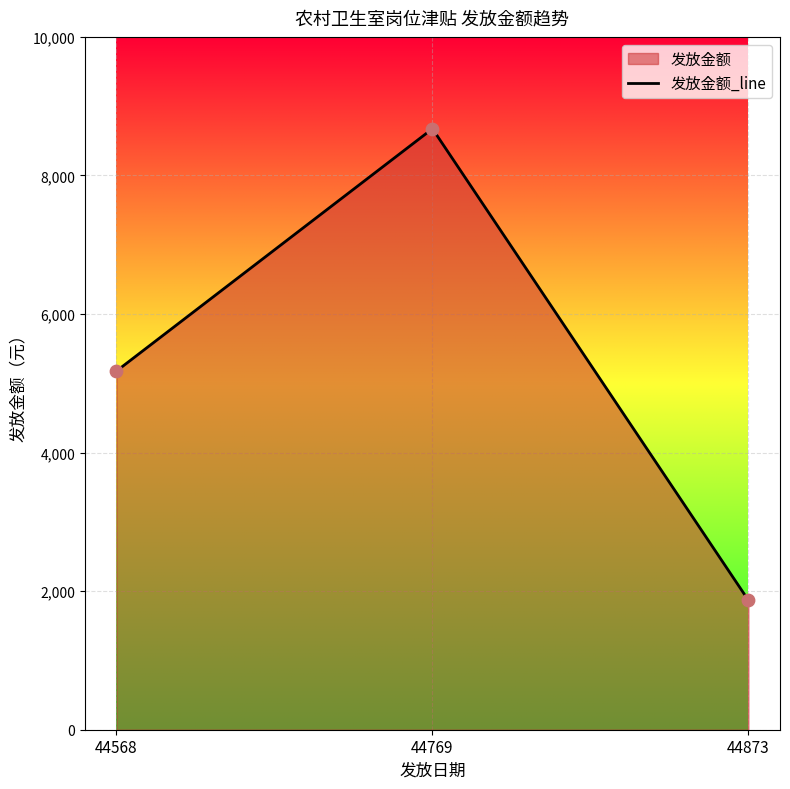

Which has a higher value, 44873 or 44568?

44568